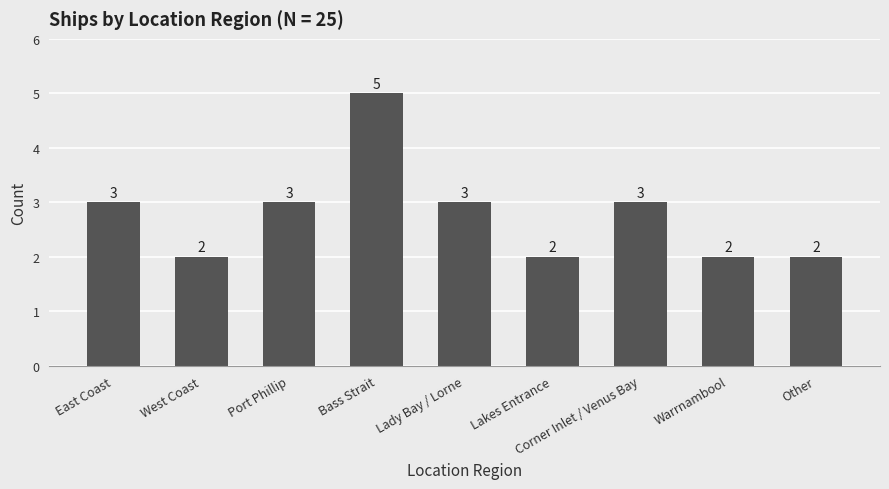

Count the values in the range 2 to 3.

8